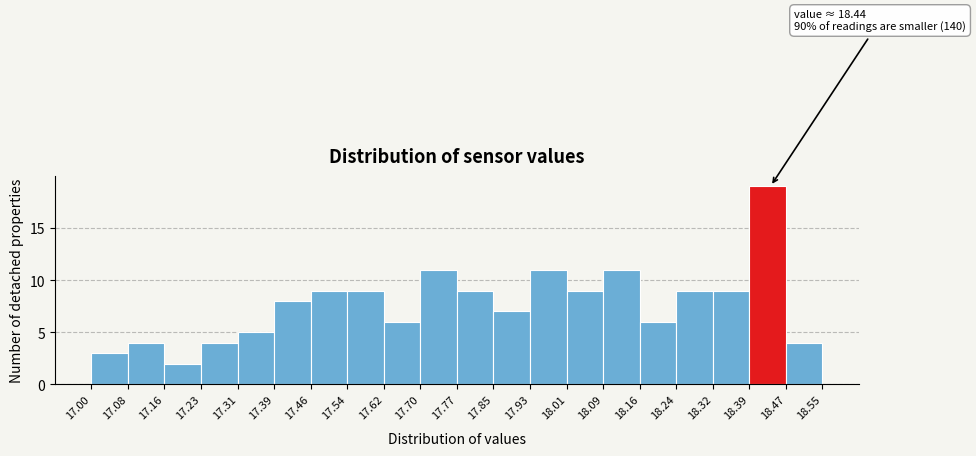

Over which range of the x-axis is the bar tallest?

18.39 to 18.47